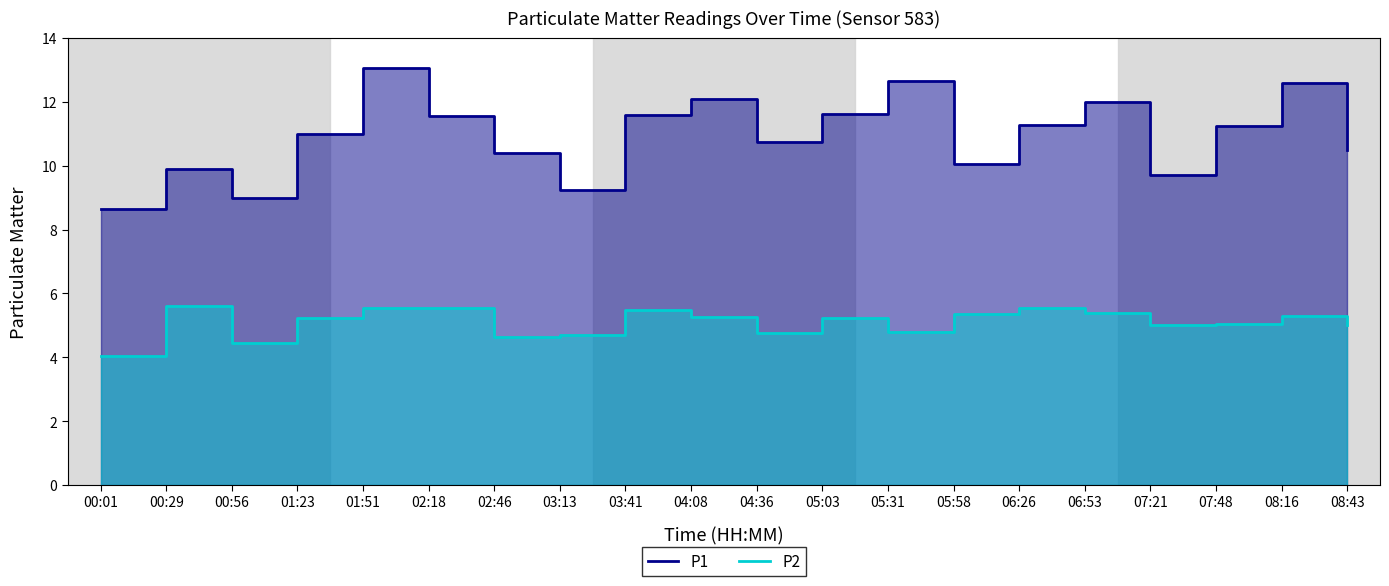

Is the value of P2 at 05:58 greater than the value of P1 at 01:23?

No